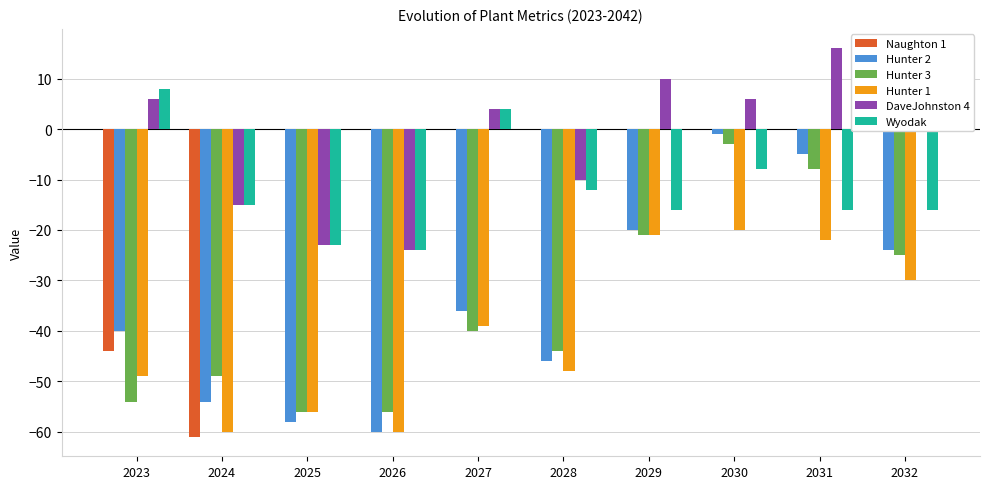

Read the Hunter 1 value at 2031, to the nearest 10.

-20